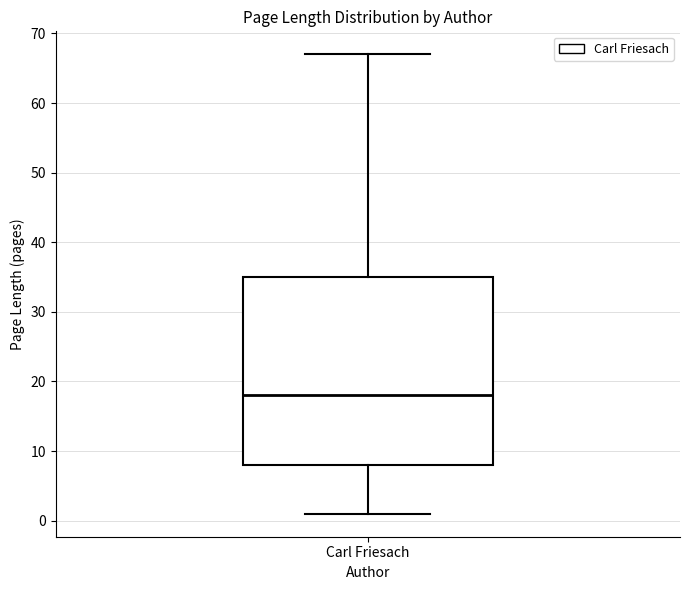

Transcribe this box plot: give where the median line is, the range the box spans, and where the two whiskers end, as read against the y-axis. The values are not printed on the chart, so give them approximately, as read against the axis.

median 18, box 8 to 35, whiskers 1 to 67